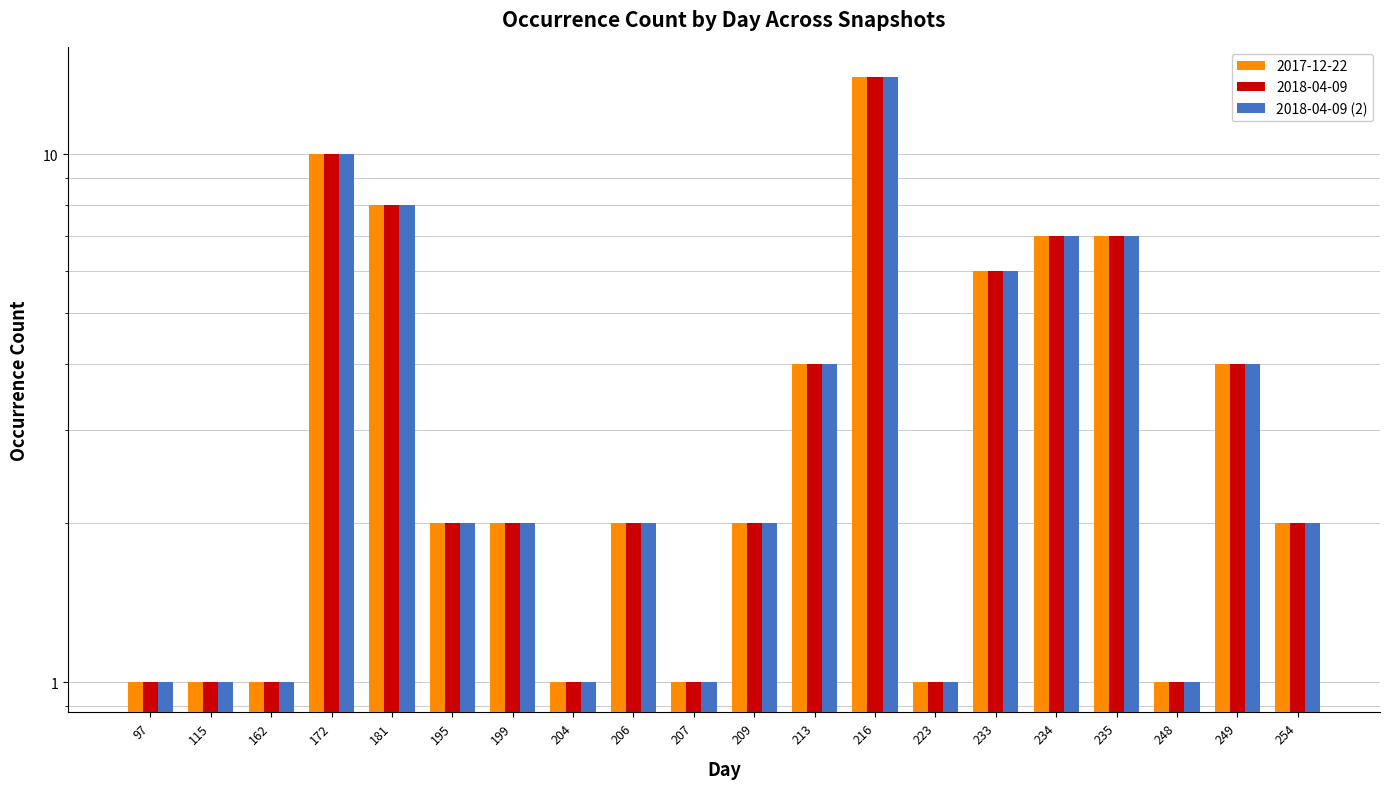

Reading left to right, what are all the values shown in this chart?

97=1	115=1	162=1	172=10	181=8	195=2	199=2	204=1	206=2	207=1	209=2	213=4	216=14	223=1	233=6	234=7	235=7	248=1	249=4	254=2